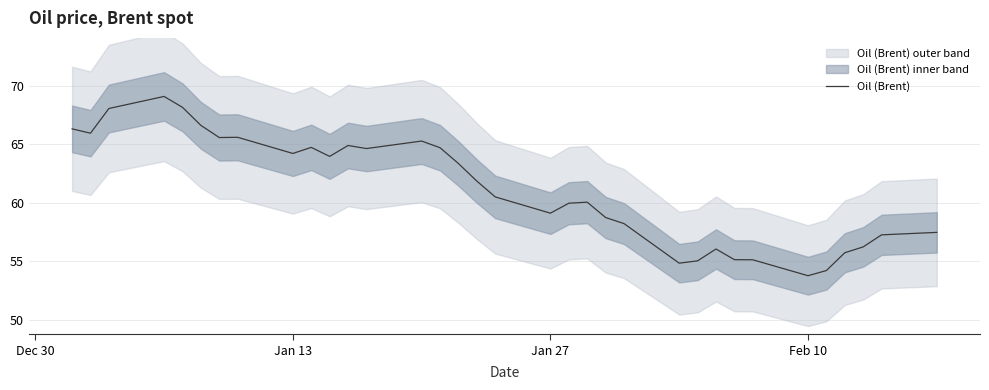

True or false: there are more than 0 points higher than both neighbors.

True